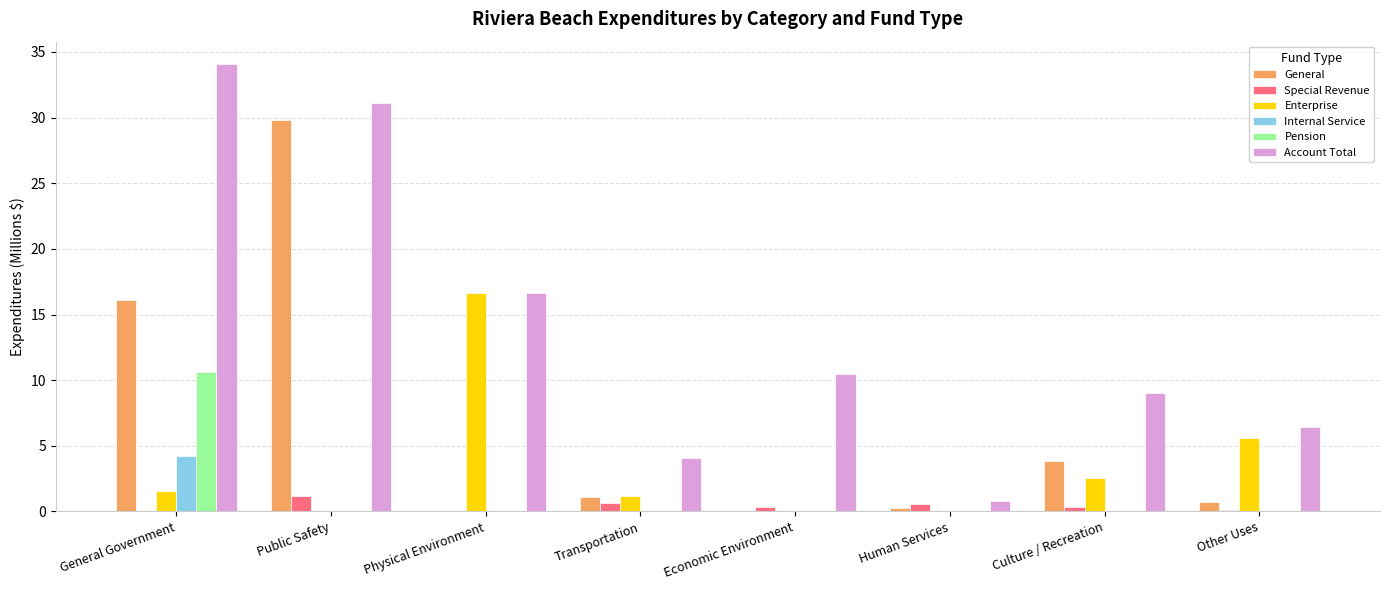

Which series has the largest total across all categories?

Account Total